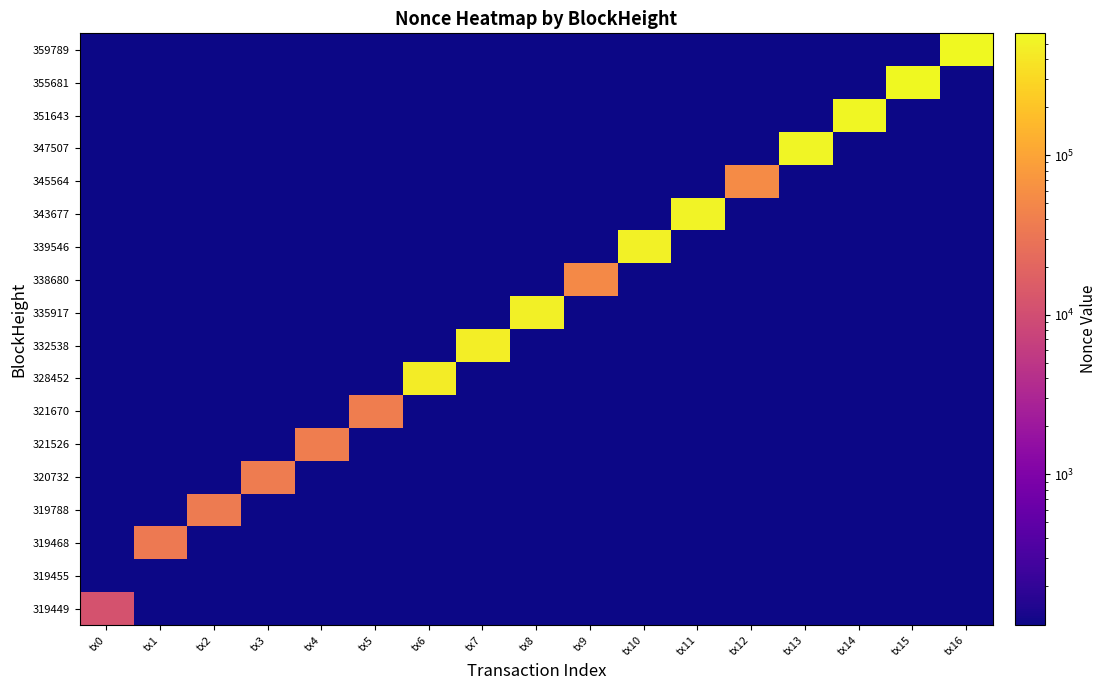

Reading left to right, extract all data points from this chart.

319449: tx0=11380.0	tx1=113.8	tx2=113.8	tx3=113.8	tx4=113.8	tx5=113.8	tx6=113.8	tx7=113.8	tx8=113.8	tx9=113.8	tx10=113.8	tx11=113.8	tx12=113.8	tx13=113.8	tx14=113.8	tx15=113.8	tx16=113.8
319455: tx0=113.8	tx1=113.8	tx2=113.8	tx3=113.8	tx4=113.8	tx5=113.8	tx6=113.8	tx7=113.8	tx8=113.8	tx9=113.8	tx10=113.8	tx11=113.8	tx12=113.8	tx13=113.8	tx14=113.8	tx15=113.8	tx16=113.8
319468: tx0=113.8	tx1=34622.0	tx2=113.8	tx3=113.8	tx4=113.8	tx5=113.8	tx6=113.8	tx7=113.8	tx8=113.8	tx9=113.8	tx10=113.8	tx11=113.8	tx12=113.8	tx13=113.8	tx14=113.8	tx15=113.8	tx16=113.8
319788: tx0=113.8	tx1=113.8	tx2=35282.0	tx3=113.8	tx4=113.8	tx5=113.8	tx6=113.8	tx7=113.8	tx8=113.8	tx9=113.8	tx10=113.8	tx11=113.8	tx12=113.8	tx13=113.8	tx14=113.8	tx15=113.8	tx16=113.8
320732: tx0=113.8	tx1=113.8	tx2=113.8	tx3=37094.0	tx4=113.8	tx5=113.8	tx6=113.8	tx7=113.8	tx8=113.8	tx9=113.8	tx10=113.8	tx11=113.8	tx12=113.8	tx13=113.8	tx14=113.8	tx15=113.8	tx16=113.8
321526: tx0=113.8	tx1=113.8	tx2=113.8	tx3=113.8	tx4=38400.0	tx5=113.8	tx6=113.8	tx7=113.8	tx8=113.8	tx9=113.8	tx10=113.8	tx11=113.8	tx12=113.8	tx13=113.8	tx14=113.8	tx15=113.8	tx16=113.8
321670: tx0=113.8	tx1=113.8	tx2=113.8	tx3=113.8	tx4=113.8	tx5=38497.0	tx6=113.8	tx7=113.8	tx8=113.8	tx9=113.8	tx10=113.8	tx11=113.8	tx12=113.8	tx13=113.8	tx14=113.8	tx15=113.8	tx16=113.8
328452: tx0=113.8	tx1=113.8	tx2=113.8	tx3=113.8	tx4=113.8	tx5=113.8	tx6=446652.0	tx7=113.8	tx8=113.8	tx9=113.8	tx10=113.8	tx11=113.8	tx12=113.8	tx13=113.8	tx14=113.8	tx15=113.8	tx16=113.8
332538: tx0=113.8	tx1=113.8	tx2=113.8	tx3=113.8	tx4=113.8	tx5=113.8	tx6=113.8	tx7=460202.0	tx8=113.8	tx9=113.8	tx10=113.8	tx11=113.8	tx12=113.8	tx13=113.8	tx14=113.8	tx15=113.8	tx16=113.8
335917: tx0=113.8	tx1=113.8	tx2=113.8	tx3=113.8	tx4=113.8	tx5=113.8	tx6=113.8	tx7=113.8	tx8=475575.0	tx9=113.8	tx10=113.8	tx11=113.8	tx12=113.8	tx13=113.8	tx14=113.8	tx15=113.8	tx16=113.8
338680: tx0=113.8	tx1=113.8	tx2=113.8	tx3=113.8	tx4=113.8	tx5=113.8	tx6=113.8	tx7=113.8	tx8=113.8	tx9=51853.0	tx10=113.8	tx11=113.8	tx12=113.8	tx13=113.8	tx14=113.8	tx15=113.8	tx16=113.8
339546: tx0=113.8	tx1=113.8	tx2=113.8	tx3=113.8	tx4=113.8	tx5=113.8	tx6=113.8	tx7=113.8	tx8=113.8	tx9=113.8	tx10=491377.0	tx11=113.8	tx12=113.8	tx13=113.8	tx14=113.8	tx15=113.8	tx16=113.8
343677: tx0=113.8	tx1=113.8	tx2=113.8	tx3=113.8	tx4=113.8	tx5=113.8	tx6=113.8	tx7=113.8	tx8=113.8	tx9=113.8	tx10=113.8	tx11=508419.0	tx12=113.8	tx13=113.8	tx14=113.8	tx15=113.8	tx16=113.8
345564: tx0=113.8	tx1=113.8	tx2=113.8	tx3=113.8	tx4=113.8	tx5=113.8	tx6=113.8	tx7=113.8	tx8=113.8	tx9=113.8	tx10=113.8	tx11=113.8	tx12=55552.0	tx13=113.8	tx14=113.8	tx15=113.8	tx16=113.8
347507: tx0=113.8	tx1=113.8	tx2=113.8	tx3=113.8	tx4=113.8	tx5=113.8	tx6=113.8	tx7=113.8	tx8=113.8	tx9=113.8	tx10=113.8	tx11=113.8	tx12=113.8	tx13=525524.0	tx14=113.8	tx15=113.8	tx16=113.8
351643: tx0=113.8	tx1=113.8	tx2=113.8	tx3=113.8	tx4=113.8	tx5=113.8	tx6=113.8	tx7=113.8	tx8=113.8	tx9=113.8	tx10=113.8	tx11=113.8	tx12=113.8	tx13=113.8	tx14=542768.0	tx15=113.8	tx16=113.8
355681: tx0=113.8	tx1=113.8	tx2=113.8	tx3=113.8	tx4=113.8	tx5=113.8	tx6=113.8	tx7=113.8	tx8=113.8	tx9=113.8	tx10=113.8	tx11=113.8	tx12=113.8	tx13=113.8	tx14=113.8	tx15=560471.0	tx16=113.8
359789: tx0=113.8	tx1=113.8	tx2=113.8	tx3=113.8	tx4=113.8	tx5=113.8	tx6=113.8	tx7=113.8	tx8=113.8	tx9=113.8	tx10=113.8	tx11=113.8	tx12=113.8	tx13=113.8	tx14=113.8	tx15=113.8	tx16=579092.0